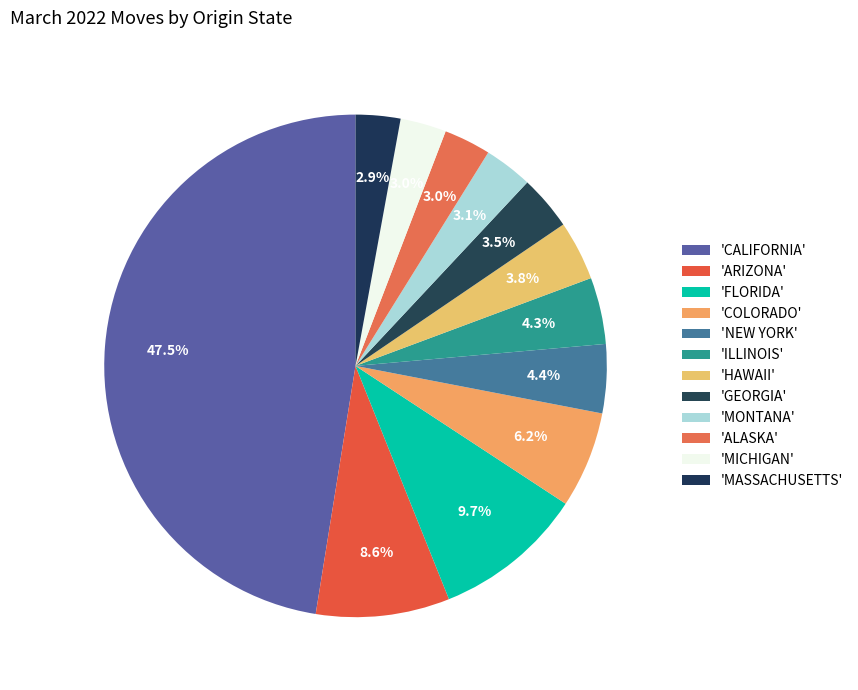

How many segments does this pie chart have?

12